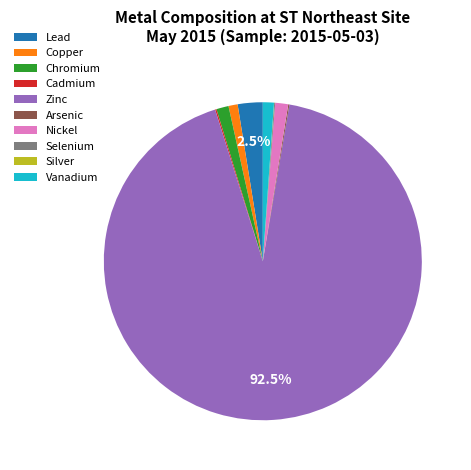

Which category has the biggest portion of the pie?

Zinc